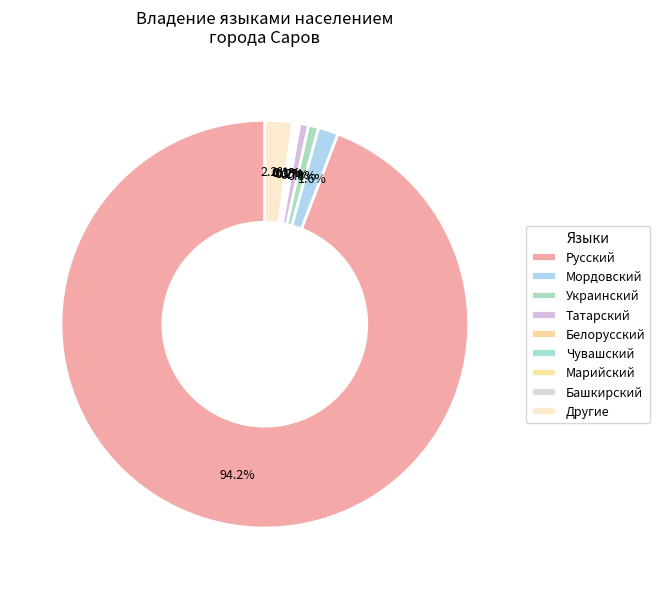

What is the change in value from Русский to Чувашский?

-70184